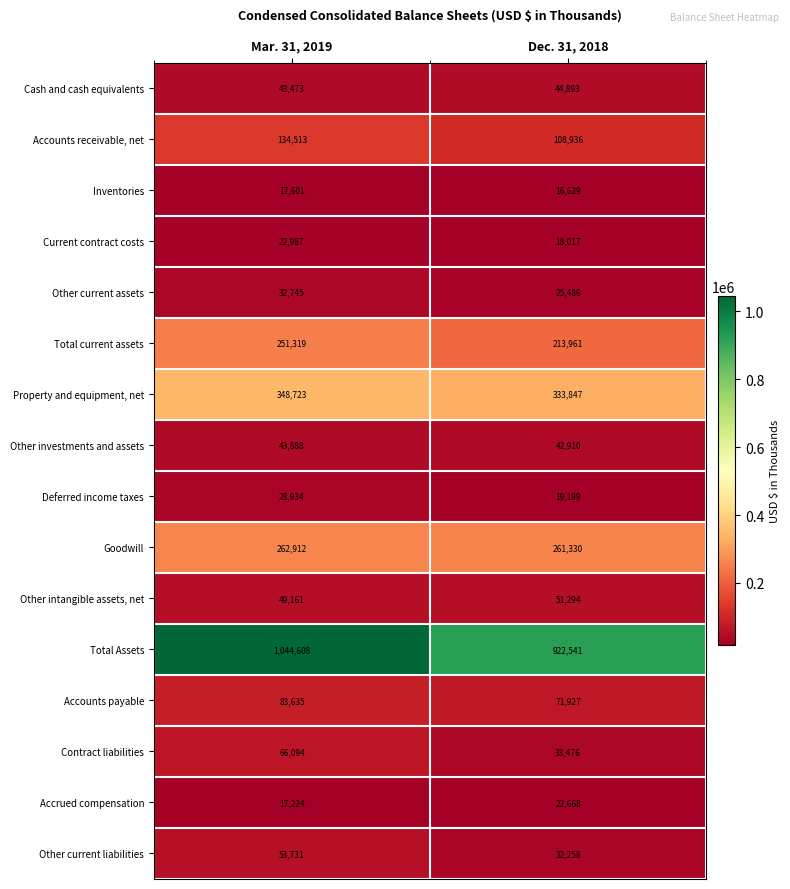

Which series has the widest spread of values?

Total Assets